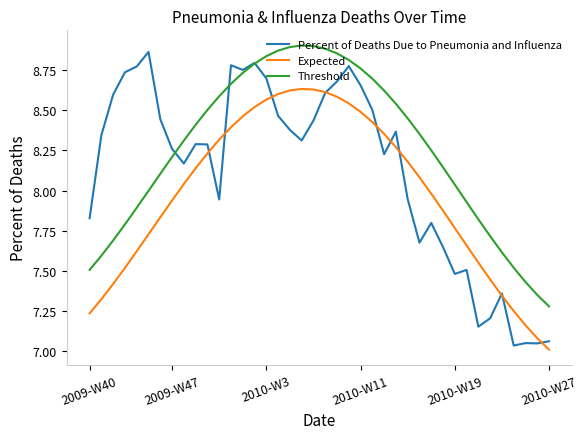

Rank the series by their maximum value, from lowest to highest.

Expected, Percent of Deaths Due to Pneumonia and Influenza, Threshold